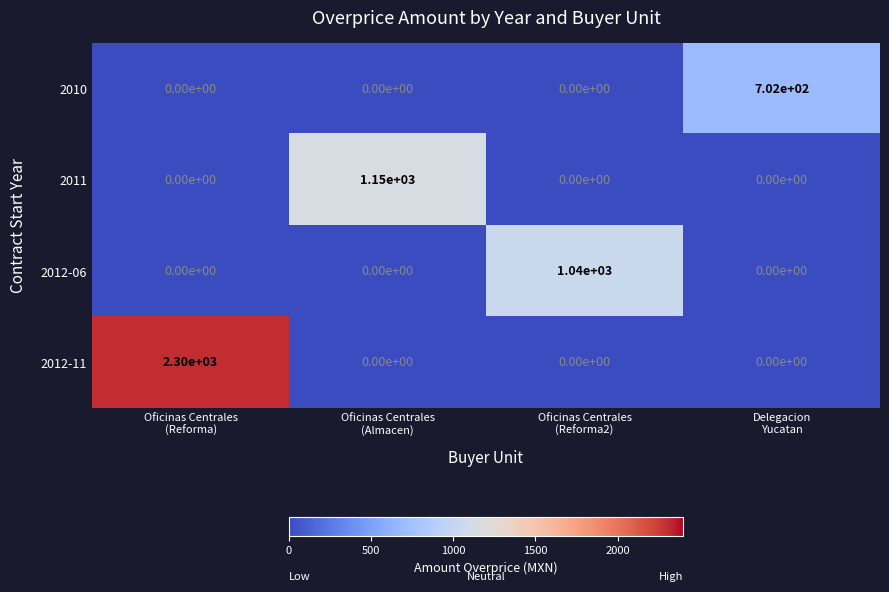

What is the difference between the maximum and minimum values in the 2010 series?

702